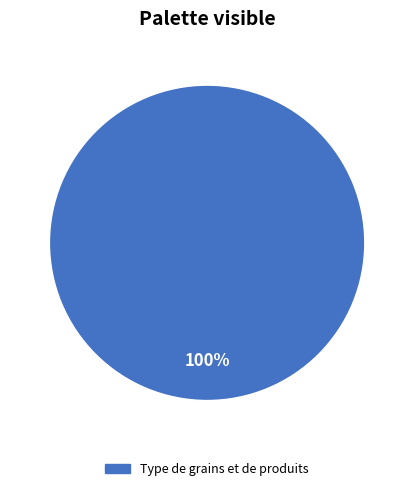

How many slices are in this pie chart?

1